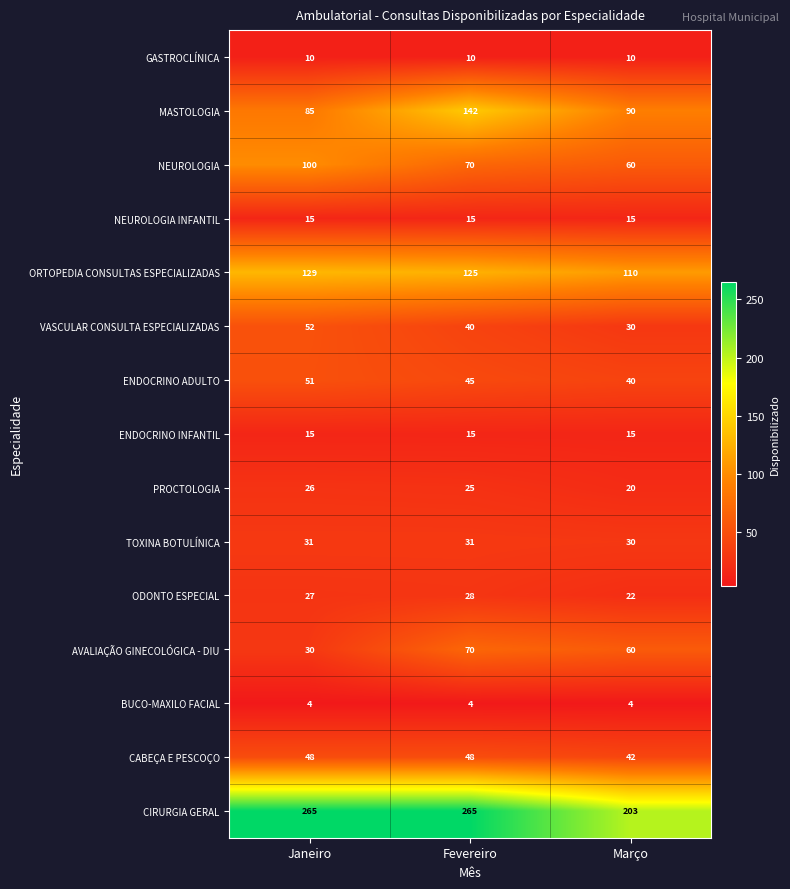

What is the lowest value of the NEUROLOGIA series?

60